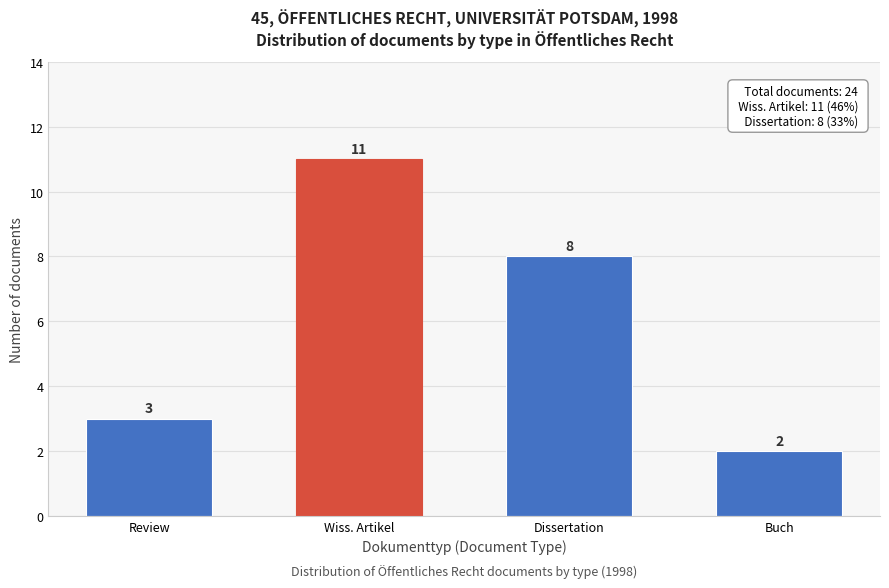

Reading right to left, what are all the values shown in this chart?

2	8	11	3